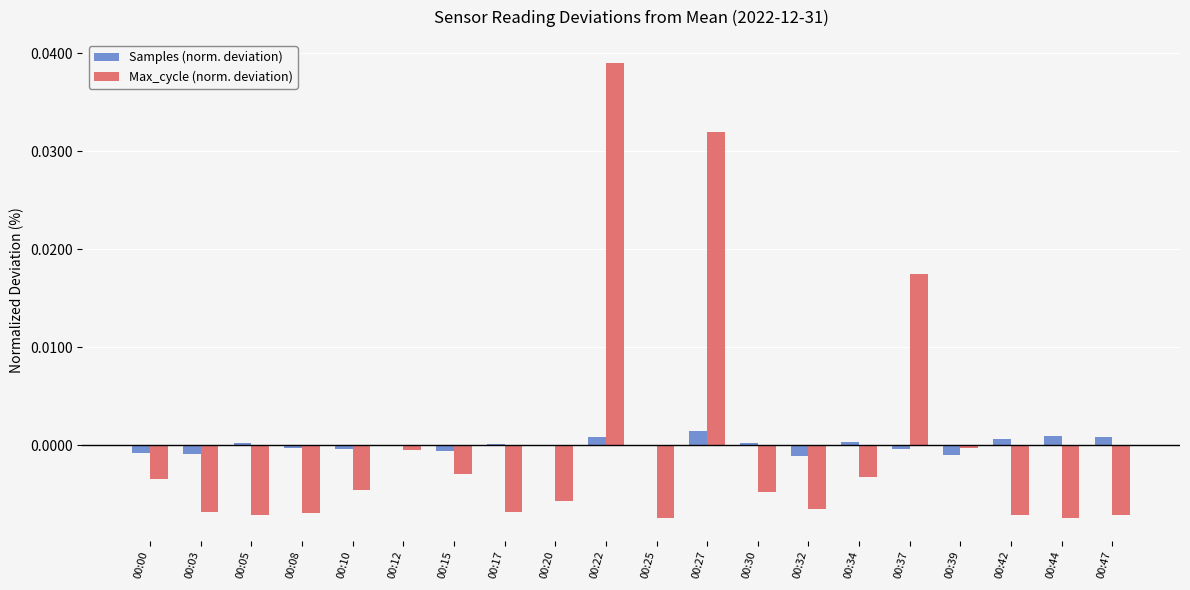

Is the value of Samples (norm. deviation) at 00:22 greater than the value of Max_cycle (norm. deviation) at 00:37?

No